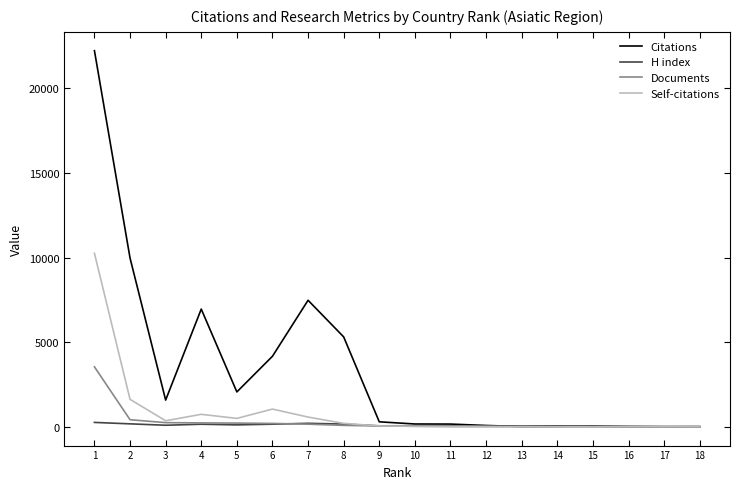

What is the highest value of the Self-citations series?

10253